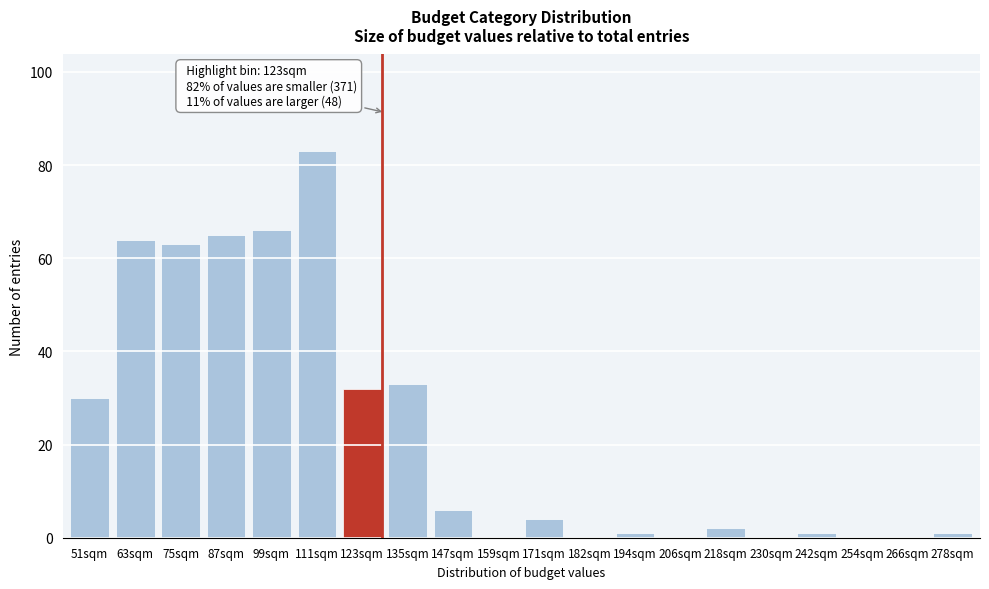

Reading left to right, extract all data points from this chart.

51sqm=30	63sqm=64	75sqm=63	87sqm=65	99sqm=66	111sqm=83	123sqm=32	135sqm=33	147sqm=6	159sqm=0	171sqm=4	182sqm=0	194sqm=1	206sqm=0	218sqm=2	230sqm=0	242sqm=1	254sqm=0	266sqm=0	278sqm=1